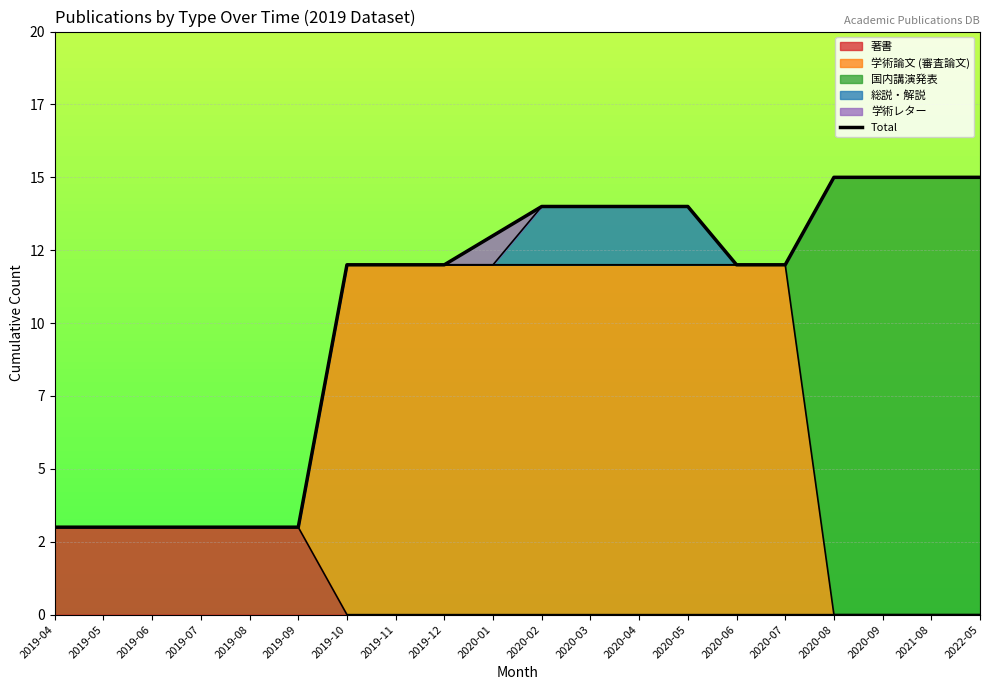

What is the difference between the maximum and second lowest values?

12